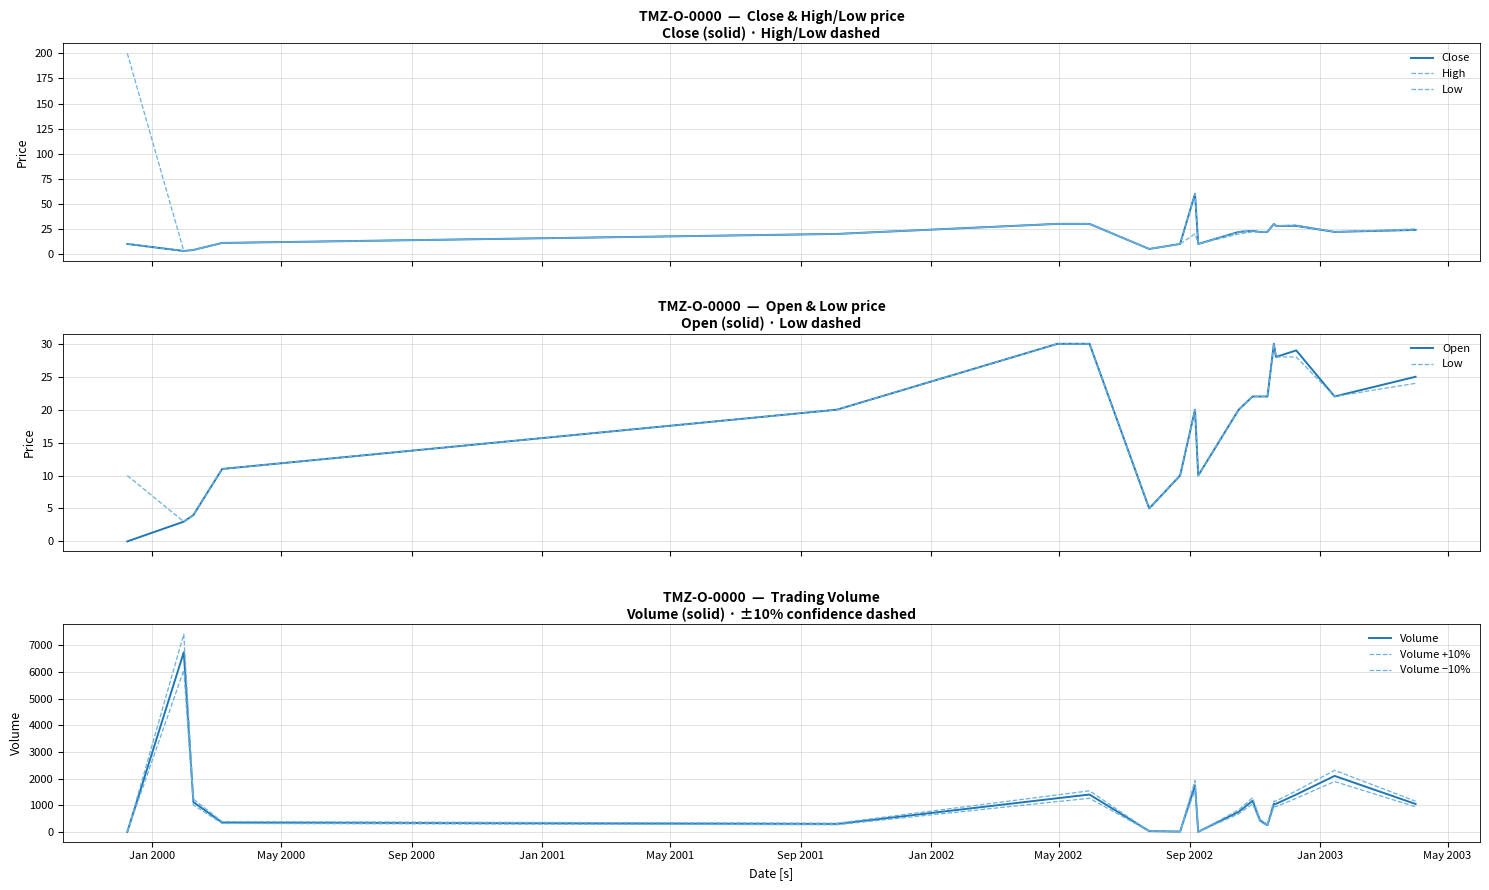

Reading left to right, transcribe all the data shown in this chart.

Close: 1999-12-09=10	2000-01-31=3	2000-02-09=4	2000-03-07=11	2001-10-05=20	2002-04-30=30	2002-05-30=30	2002-07-25=5	2002-08-23=10	2002-09-06=60	2002-09-09=10	2002-10-17=22	2002-10-30=23	2002-11-06=22	2002-11-13=22	2002-11-19=30	2002-11-21=28	2002-12-10=28	2003-01-15=22	2003-04-01=24
High: 1999-12-09=200	2000-01-31=3	2000-02-09=4	2000-03-07=11	2001-10-05=20	2002-04-30=30	2002-05-30=30	2002-07-25=5	2002-08-23=10	2002-09-06=60	2002-09-09=10	2002-10-17=22	2002-10-30=23	2002-11-06=22	2002-11-13=22	2002-11-19=30	2002-11-21=28	2002-12-10=29	2003-01-15=22	2003-04-01=25
Low: 1999-12-09=10	2000-01-31=3	2000-02-09=4	2000-03-07=11	2001-10-05=20	2002-04-30=30	2002-05-30=30	2002-07-25=5	2002-08-23=10	2002-09-06=20	2002-09-09=10	2002-10-17=20	2002-10-30=22	2002-11-06=22	2002-11-13=22	2002-11-19=30	2002-11-21=28	2002-12-10=28	2003-01-15=22	2003-04-01=24
Open: 1999-12-09=0	2000-01-31=3	2000-02-09=4	2000-03-07=11	2001-10-05=20	2002-04-30=30	2002-05-30=30	2002-07-25=5	2002-08-23=10	2002-09-06=20	2002-09-09=10	2002-10-17=20	2002-10-30=22	2002-11-06=22	2002-11-13=22	2002-11-19=30	2002-11-21=28	2002-12-10=29	2003-01-15=22	2003-04-01=25
Volume: 1999-12-09=0	2000-01-31=6745	2000-02-09=1117	2000-03-07=350	2001-10-05=295	2002-04-30=1263	2002-05-30=1400	2002-07-25=27	2002-08-23=10	2002-09-06=1750	2002-09-09=2	2002-10-17=750	2002-10-30=1166	2002-11-06=427	2002-11-13=250	2002-11-19=1050	2002-11-21=1050	2002-12-10=1400	2003-01-15=2100	2003-04-01=1045